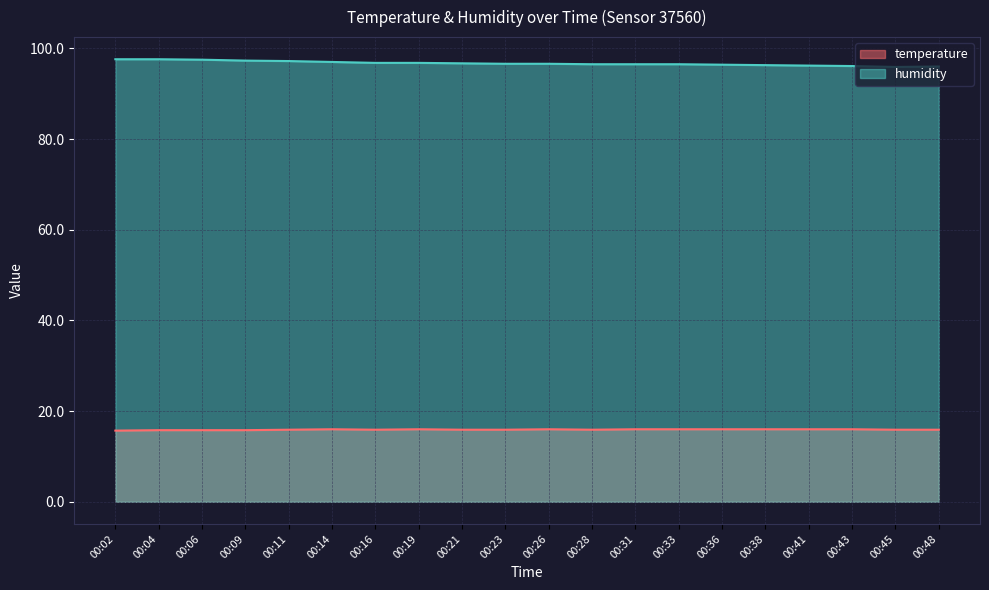

Reading right to left, extract all data points from this chart.

temperature: 15.9	15.9	16.0	16.0	16.0	16.0	16.0	16.0	15.9	16.0	15.9	15.9	16.0	15.9	16.0	15.9	15.8	15.8	15.8	15.7
humidity: 96.0	95.9	96.1	96.2	96.3	96.4	96.5	96.5	96.5	96.6	96.6	96.7	96.8	96.8	97.0	97.2	97.3	97.5	97.6	97.6